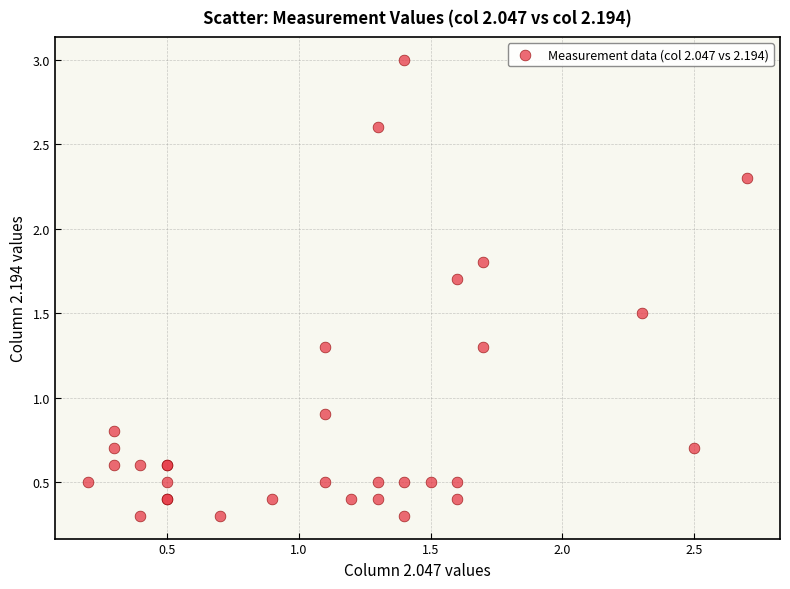

What Y value in the scatter plot is closest to 1?

0.9